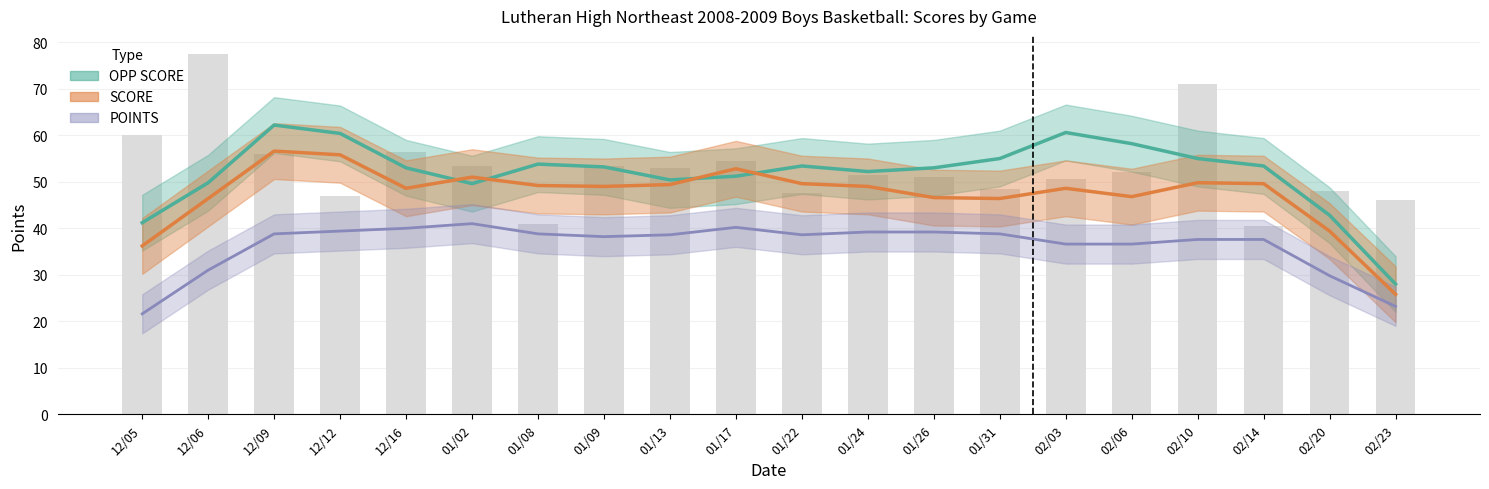

What is the label of the 18th bar from the left?

02/14